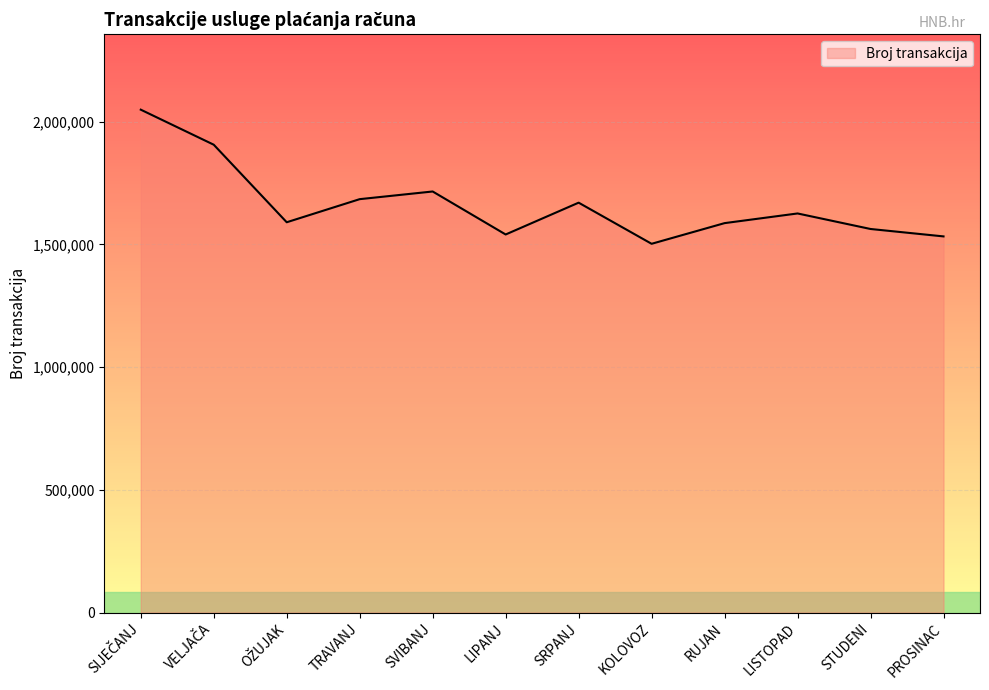

Approximately how many times larger is the value at SVIBANJ compared to LISTOPAD?

1.1